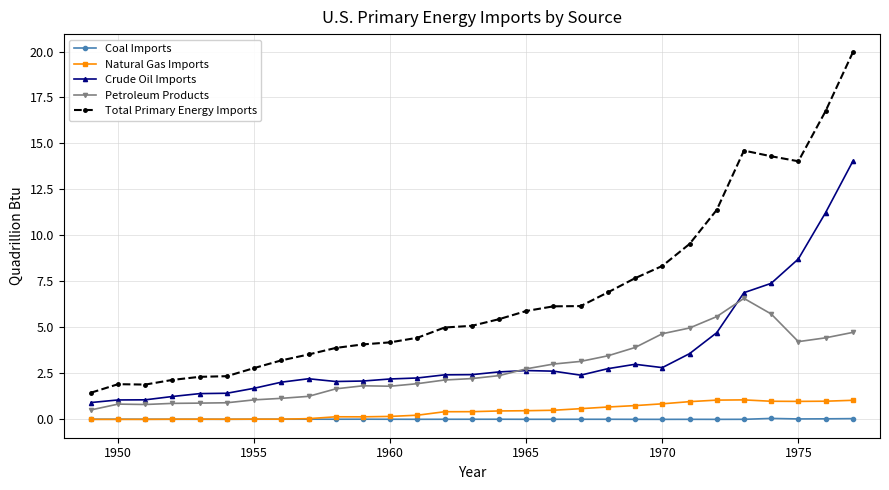

What is the value of the Total Primary Energy Imports point at the 9th from the left?

3.5